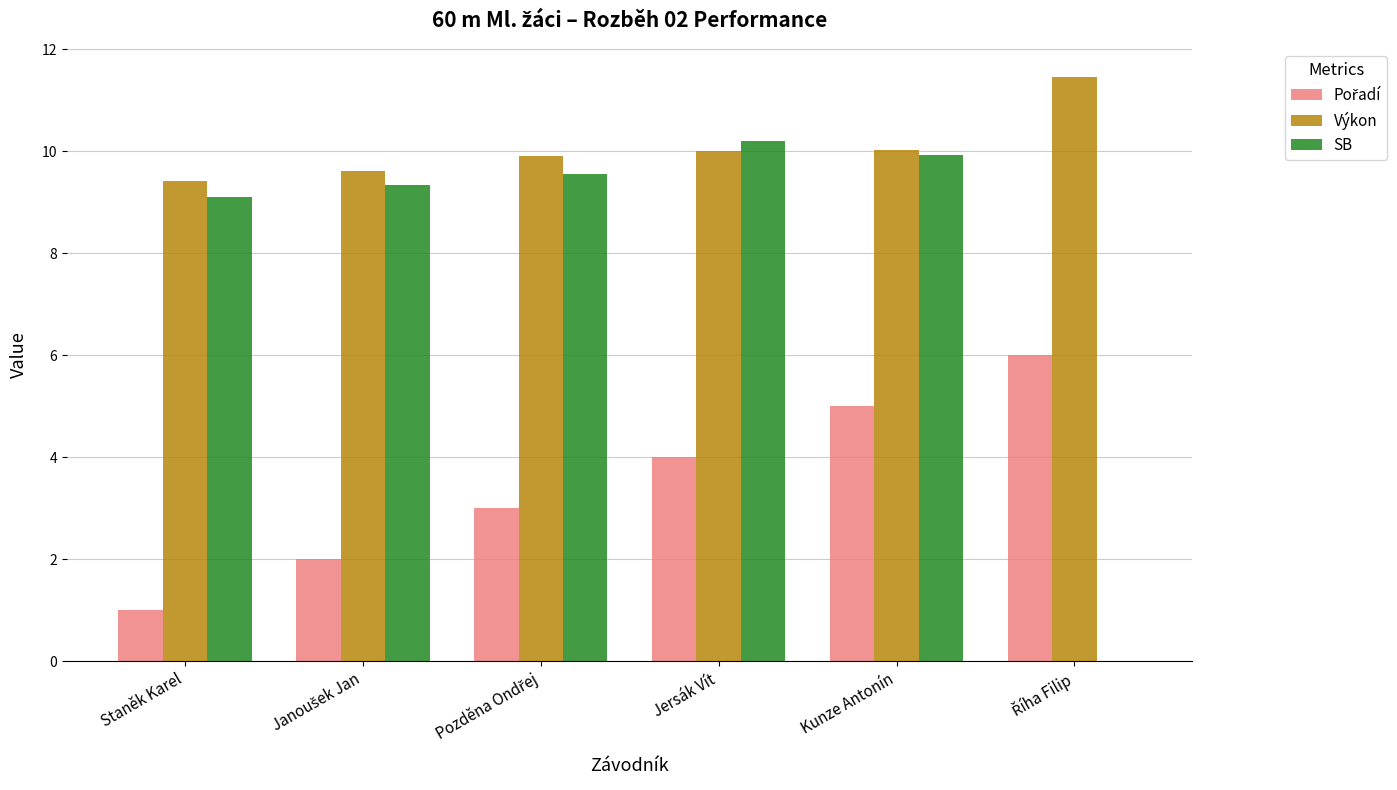

Is it true that SB equals 9.9 at Kunze Antonín?

True